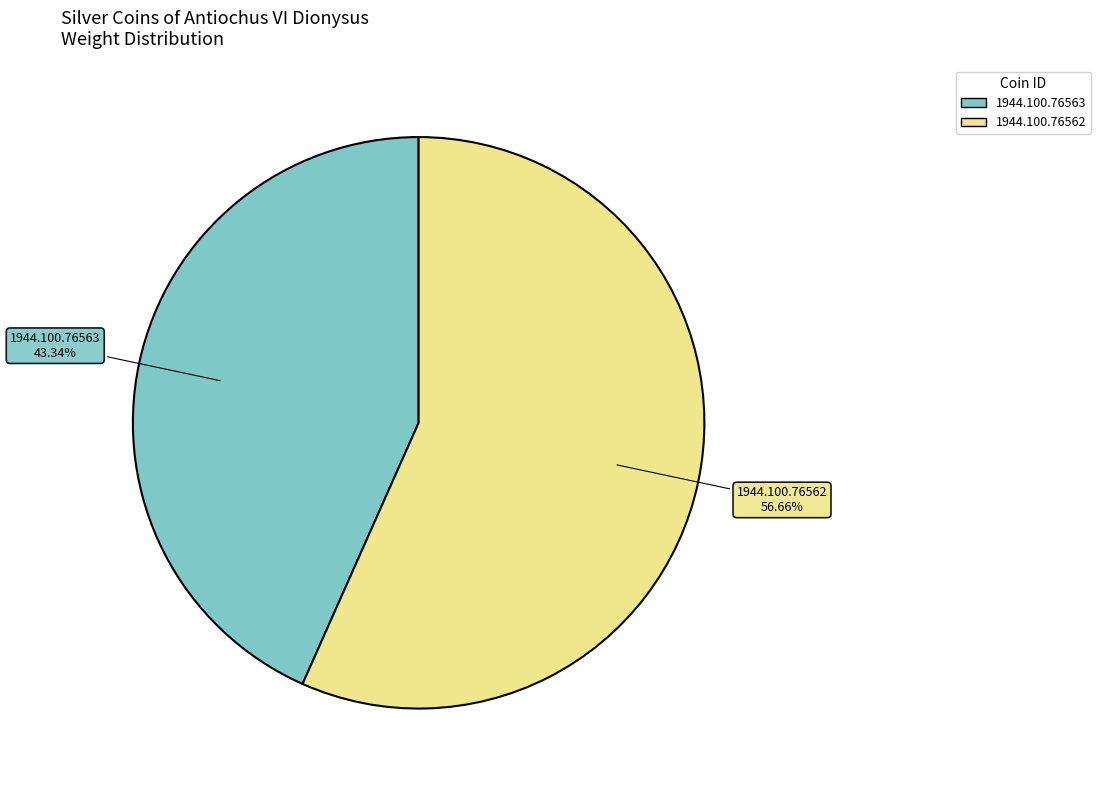

Is 1944.100.76562 the majority of the pie?

Yes